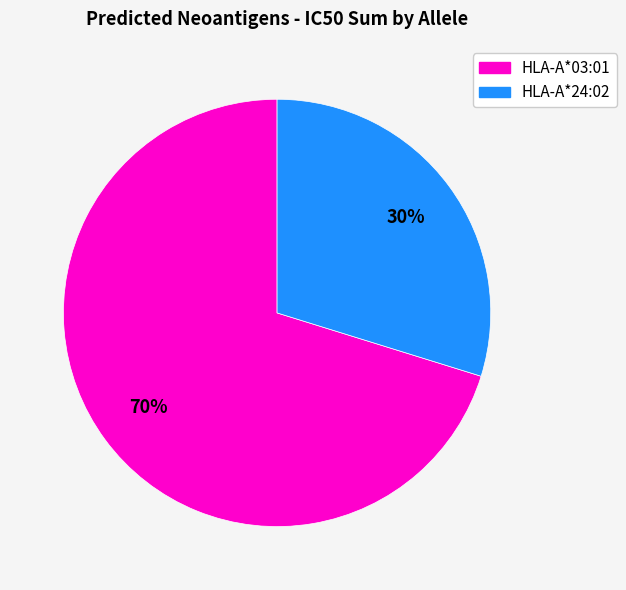

To the nearest percent, what is the average slice percentage?

50%